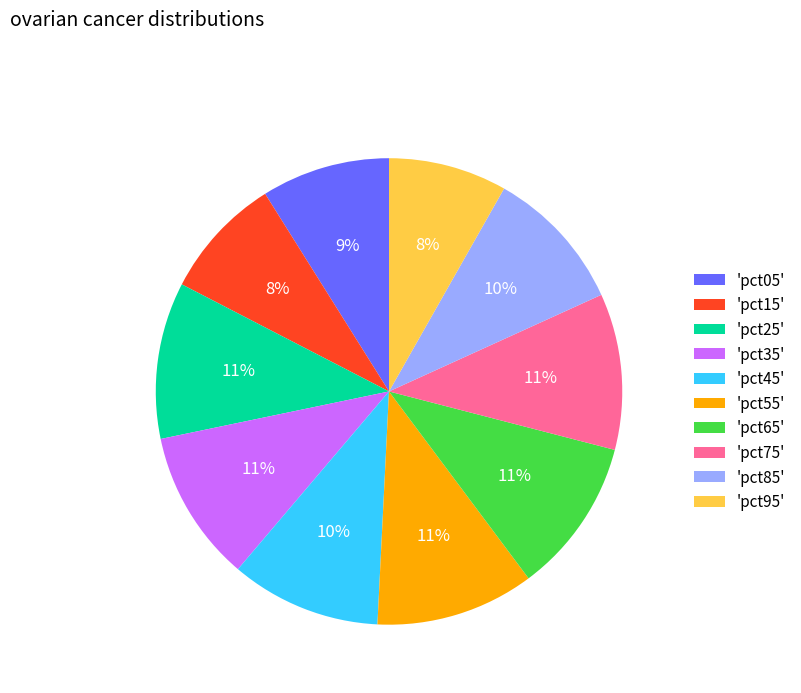

Do 'pct25' and 'pct05' together represent more than half of the pie?

No